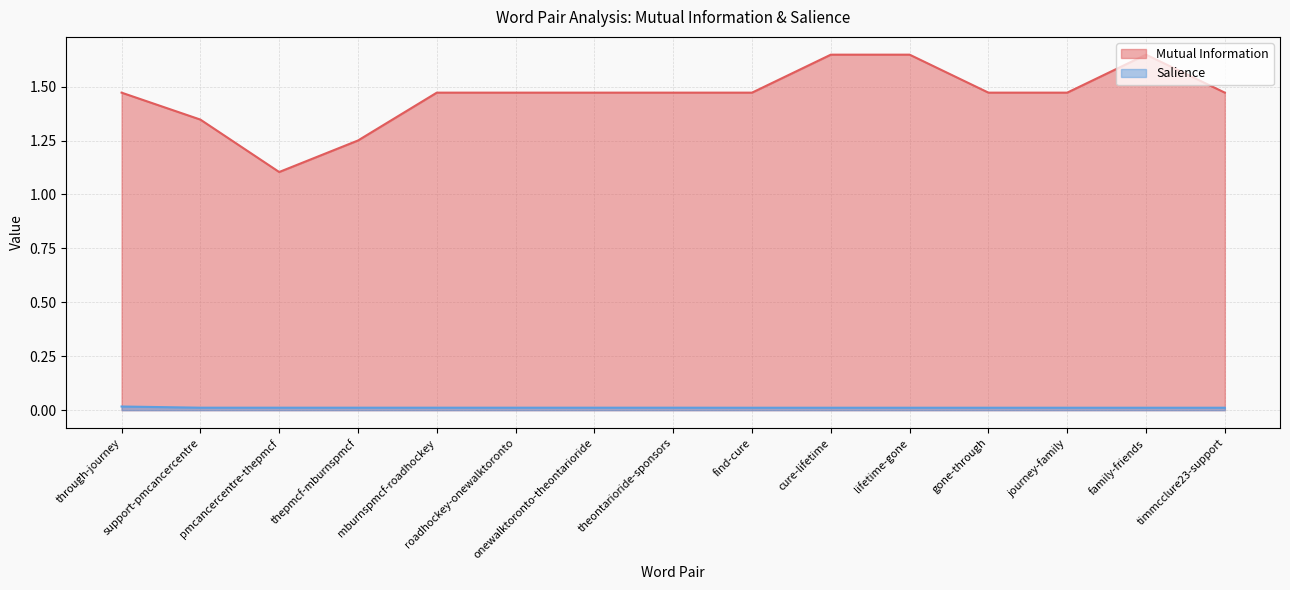

Count the number of categories in the chart.

15